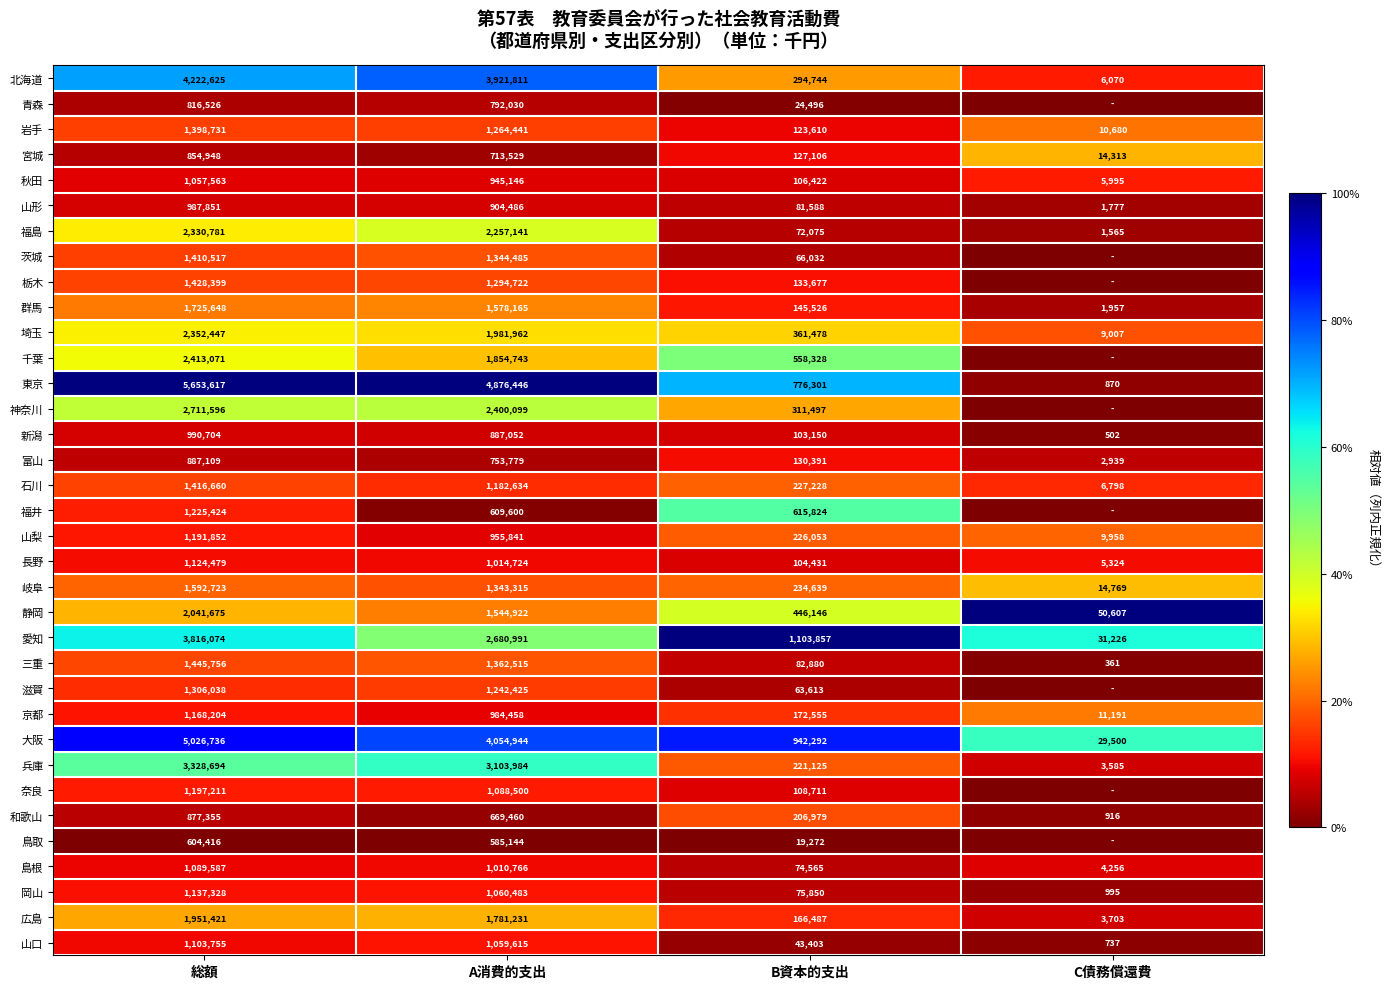

What is the difference between the second highest and minimum values in the 埼玉 series?

1972955